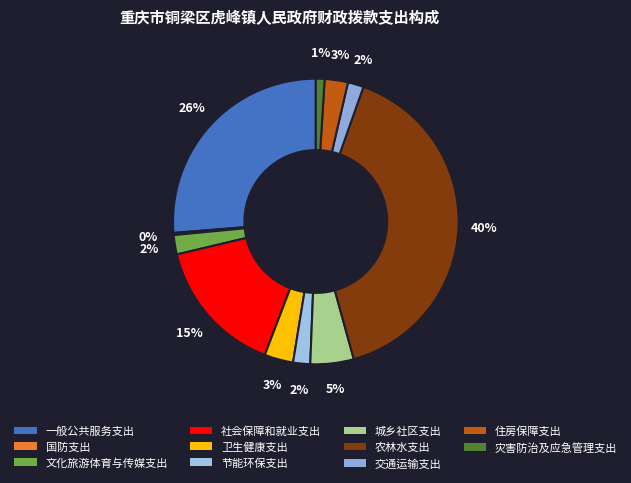

To the nearest percent, what is the average slice percentage?

9%